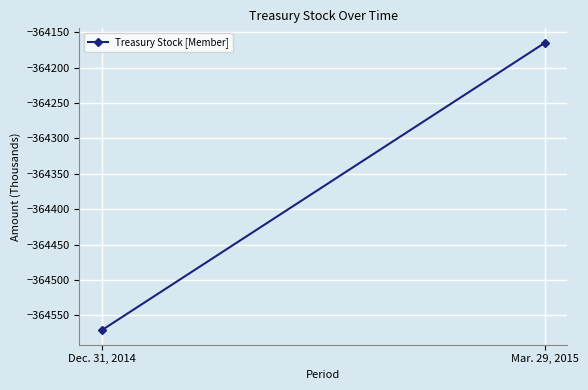

What is the sum of the values at Dec. 31, 2014 and Mar. 29, 2015?

-728736